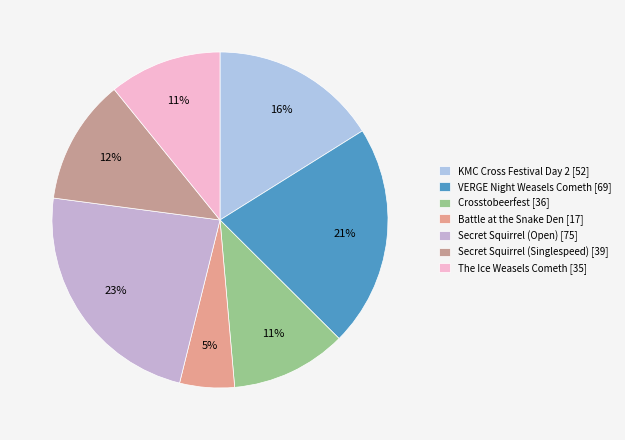

Which category has the smallest portion of the pie?

Battle at the Snake Den